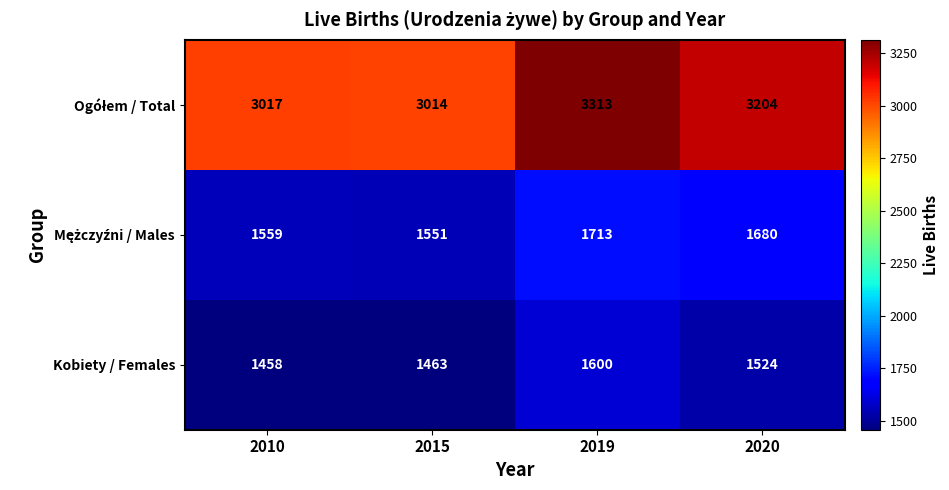

The value of Kobiety / Females at 2015 is 1463. True or false?

True